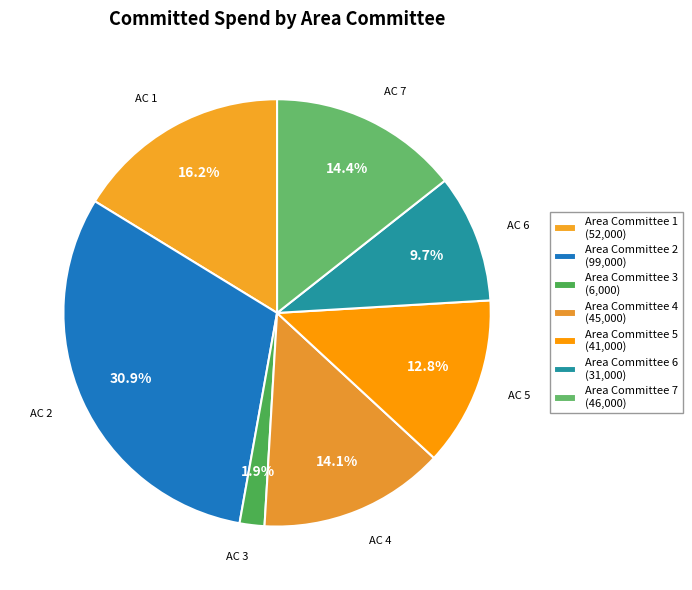

What is the total percentage of Area Committee 3 and Area Committee 2?

32.8%